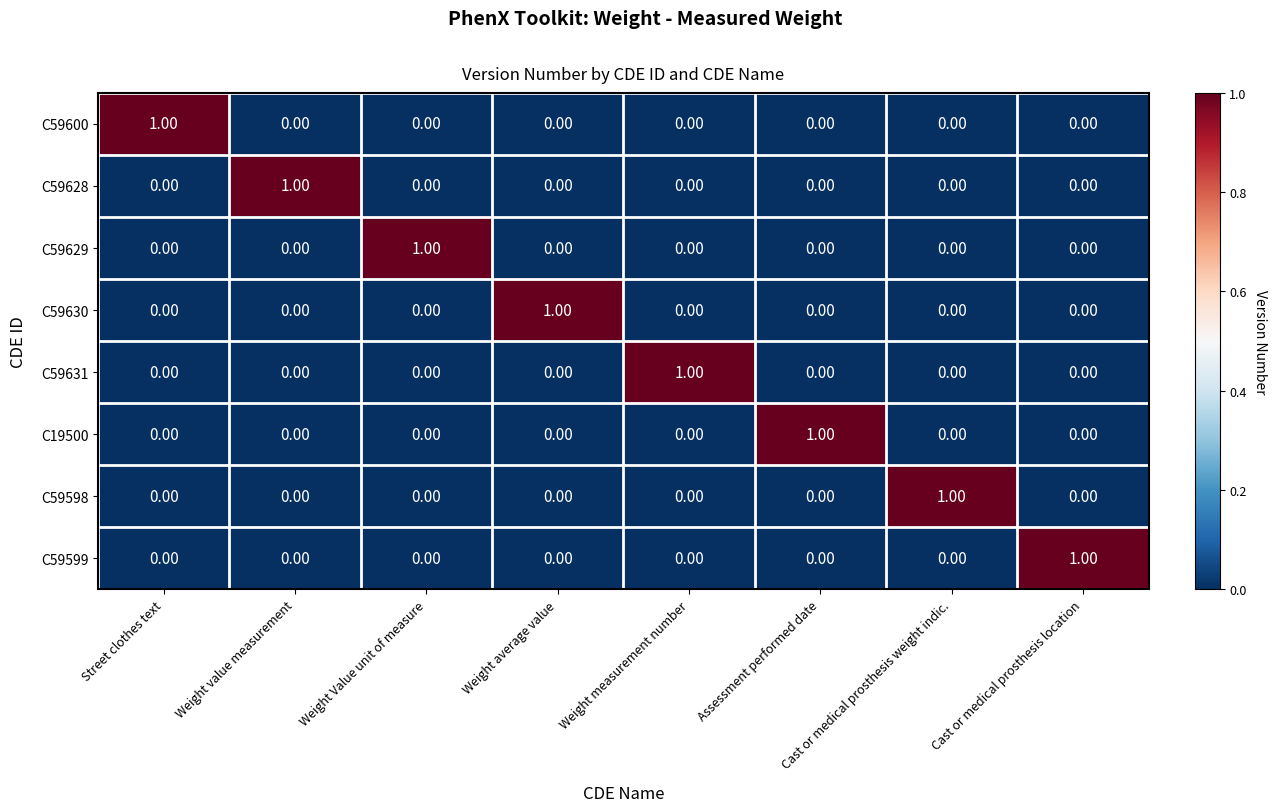

At how many categories does at least one series exceed 0?

8